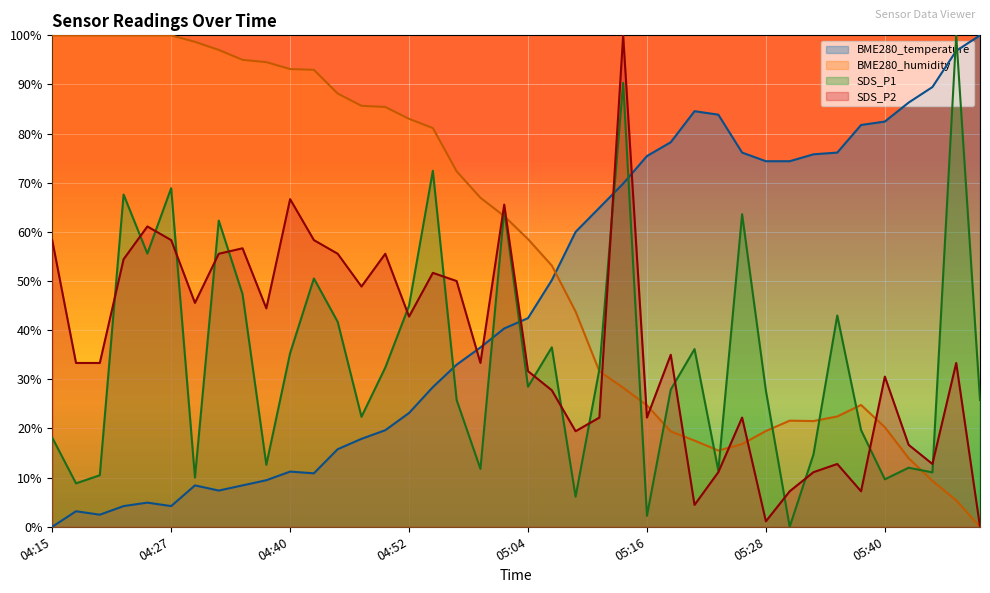

What position from the left is 05:16?

26